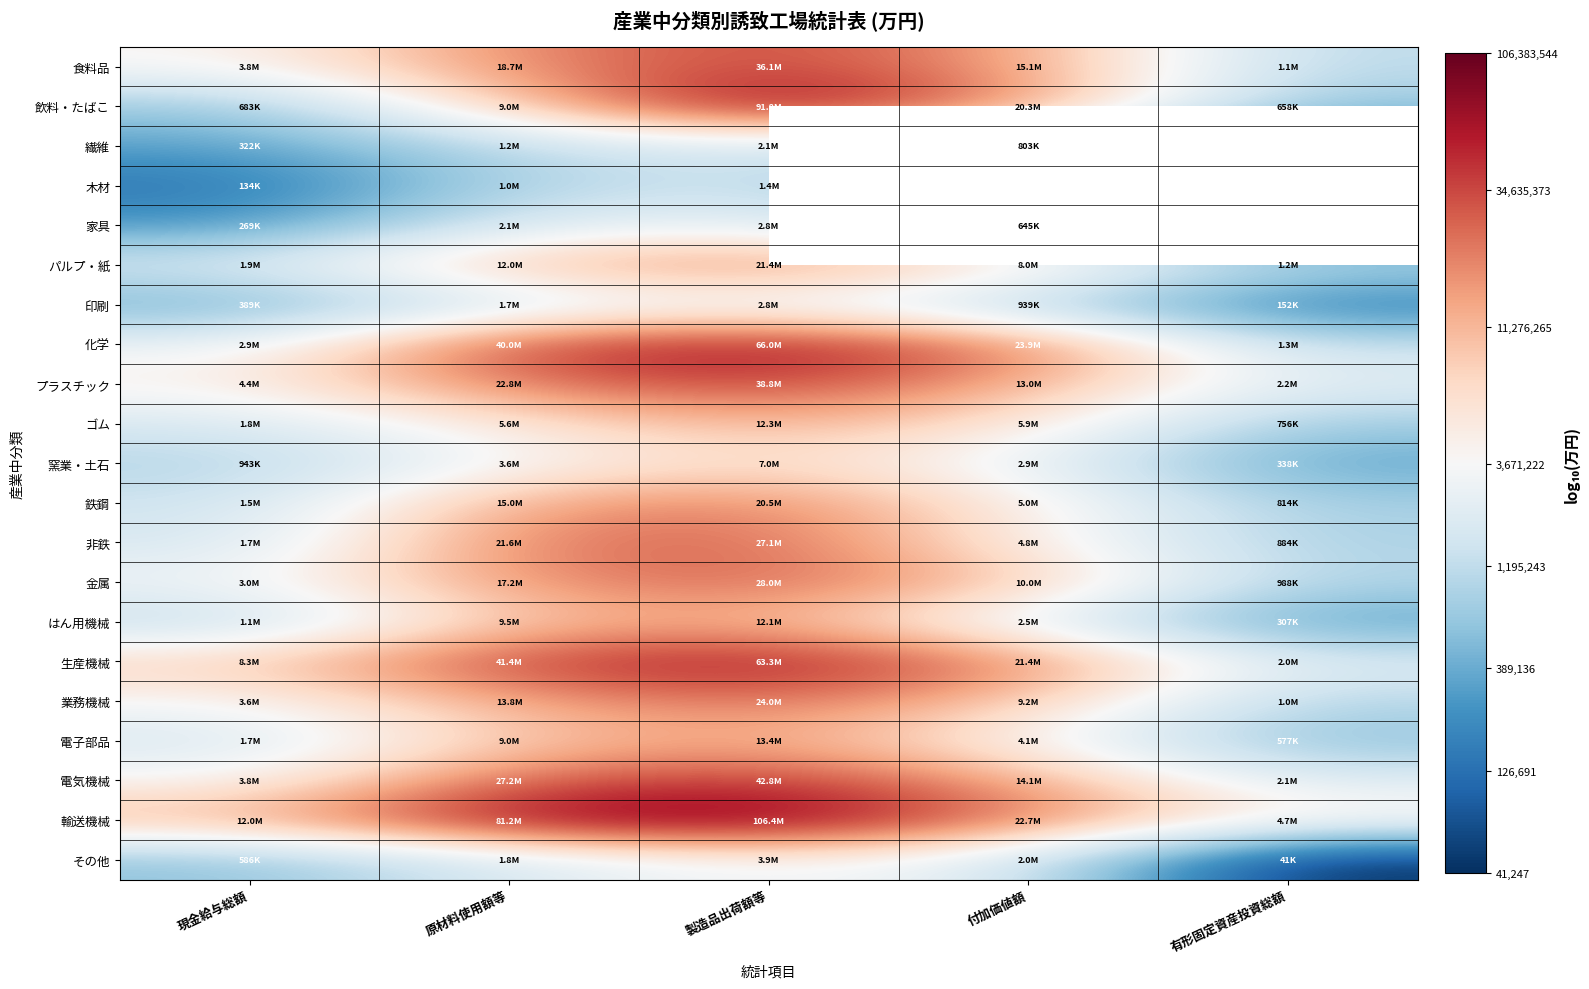

What is the total value across all series at 製造品出荷額等?

151.4